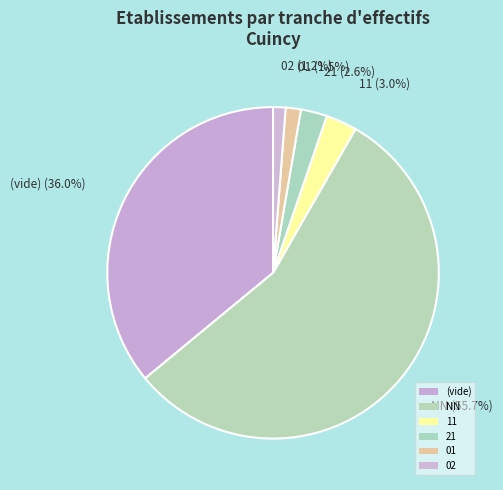

Is it true that NN is 96% of the pie?

False